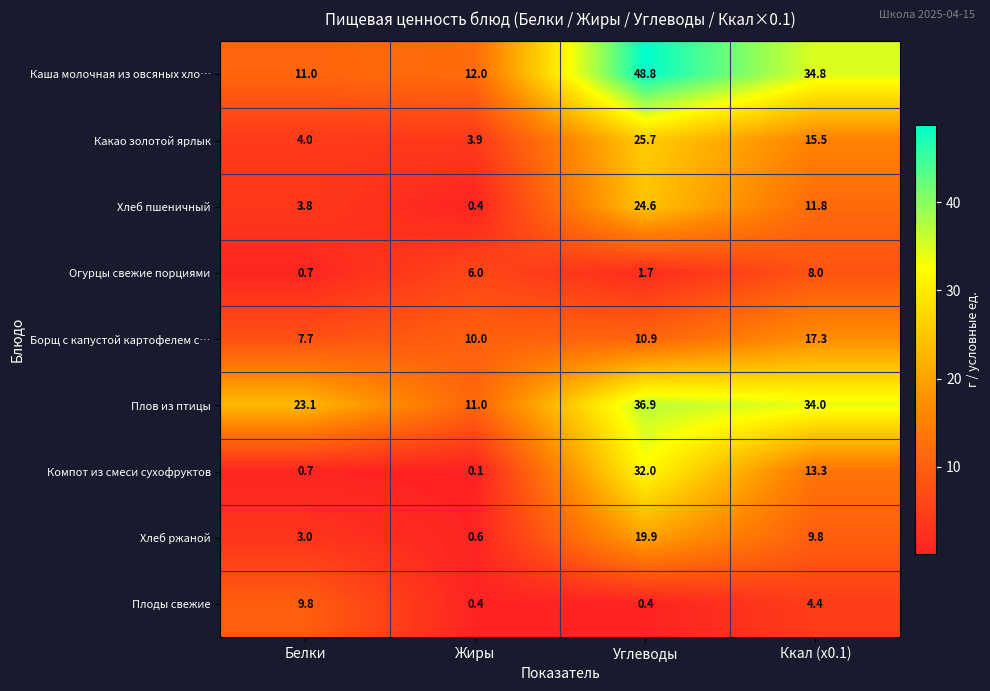

Read the Компот из смеси сухофруктов value at Белки.

0.7